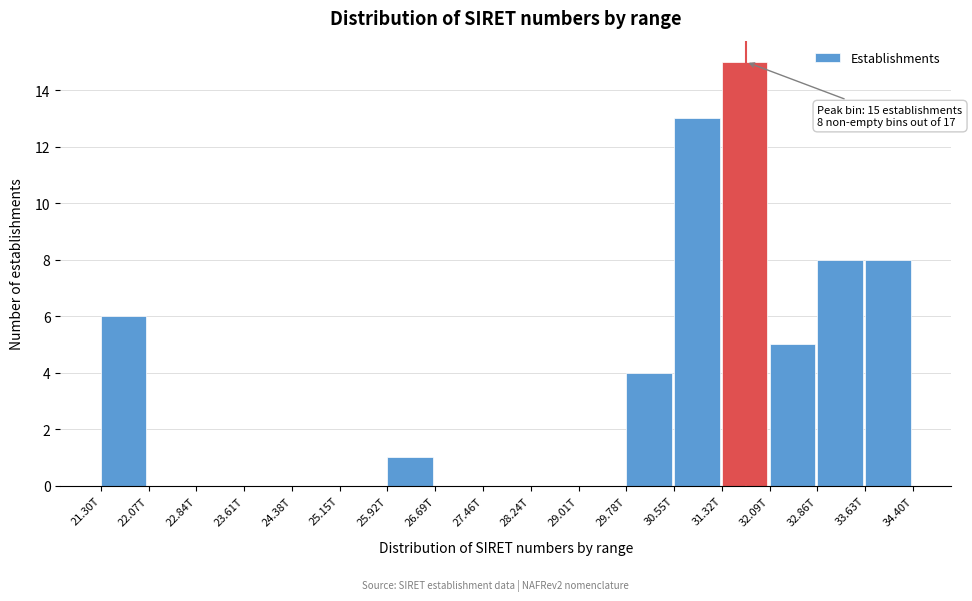

Reading right to left, what are all the values shown in this chart?

33.63T=8	32.86T=8	32.09T=5	31.32T=15	30.55T=13	29.78T=4	29.01T=0	28.24T=0	27.46T=0	26.69T=0	25.92T=1	25.15T=0	24.38T=0	23.61T=0	22.84T=0	22.07T=0	21.30T=6